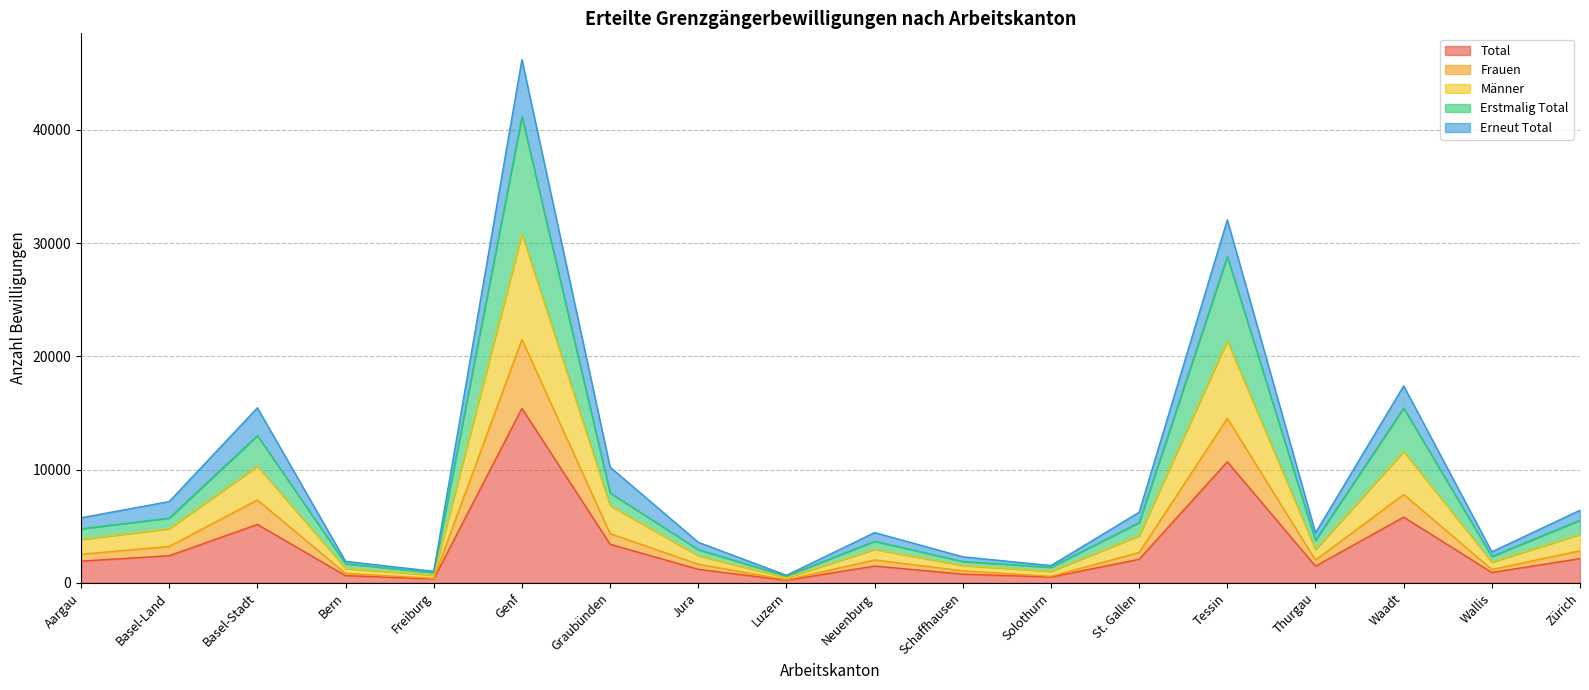

At which label does Männer reach its peak?

Genf